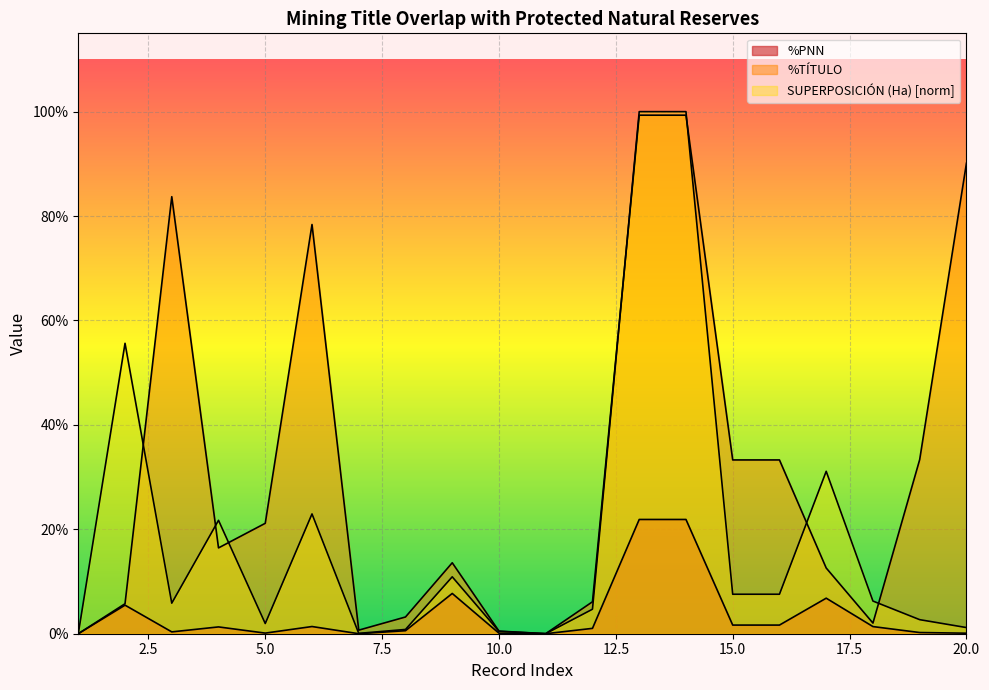

Rank the series at 1 from lowest to highest value.

SUPERPOSICIÓN (Ha), %PNN, %TÍTULO